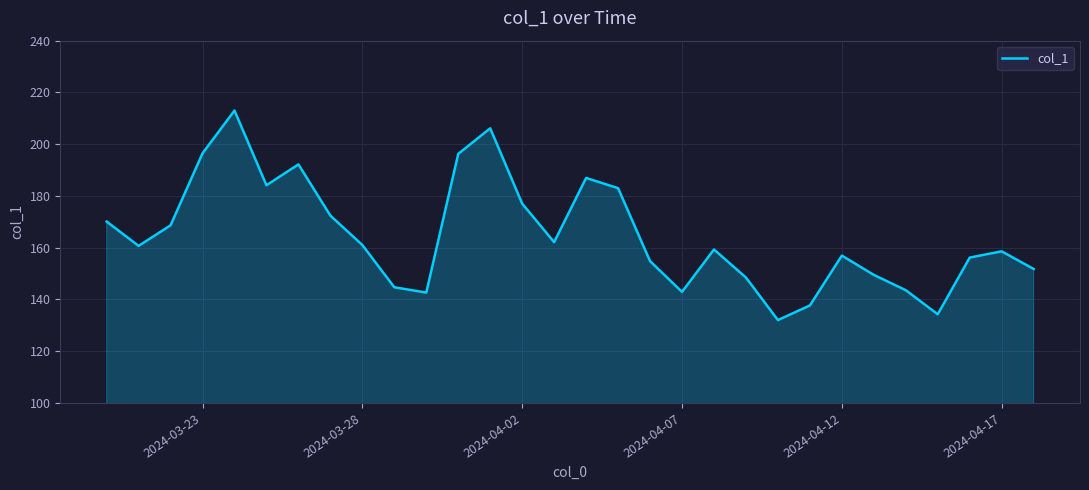

What is the difference between the maximum and minimum values?

81.0